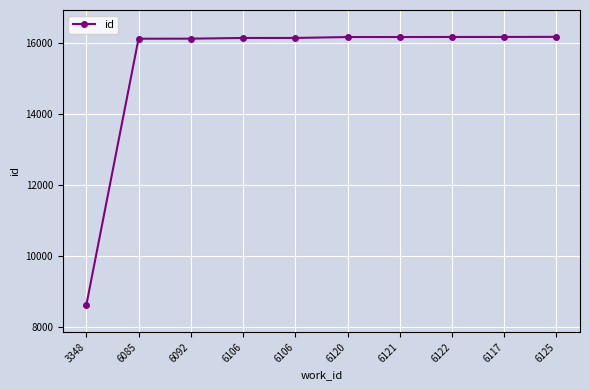

How many distinct data groups are displayed?

1